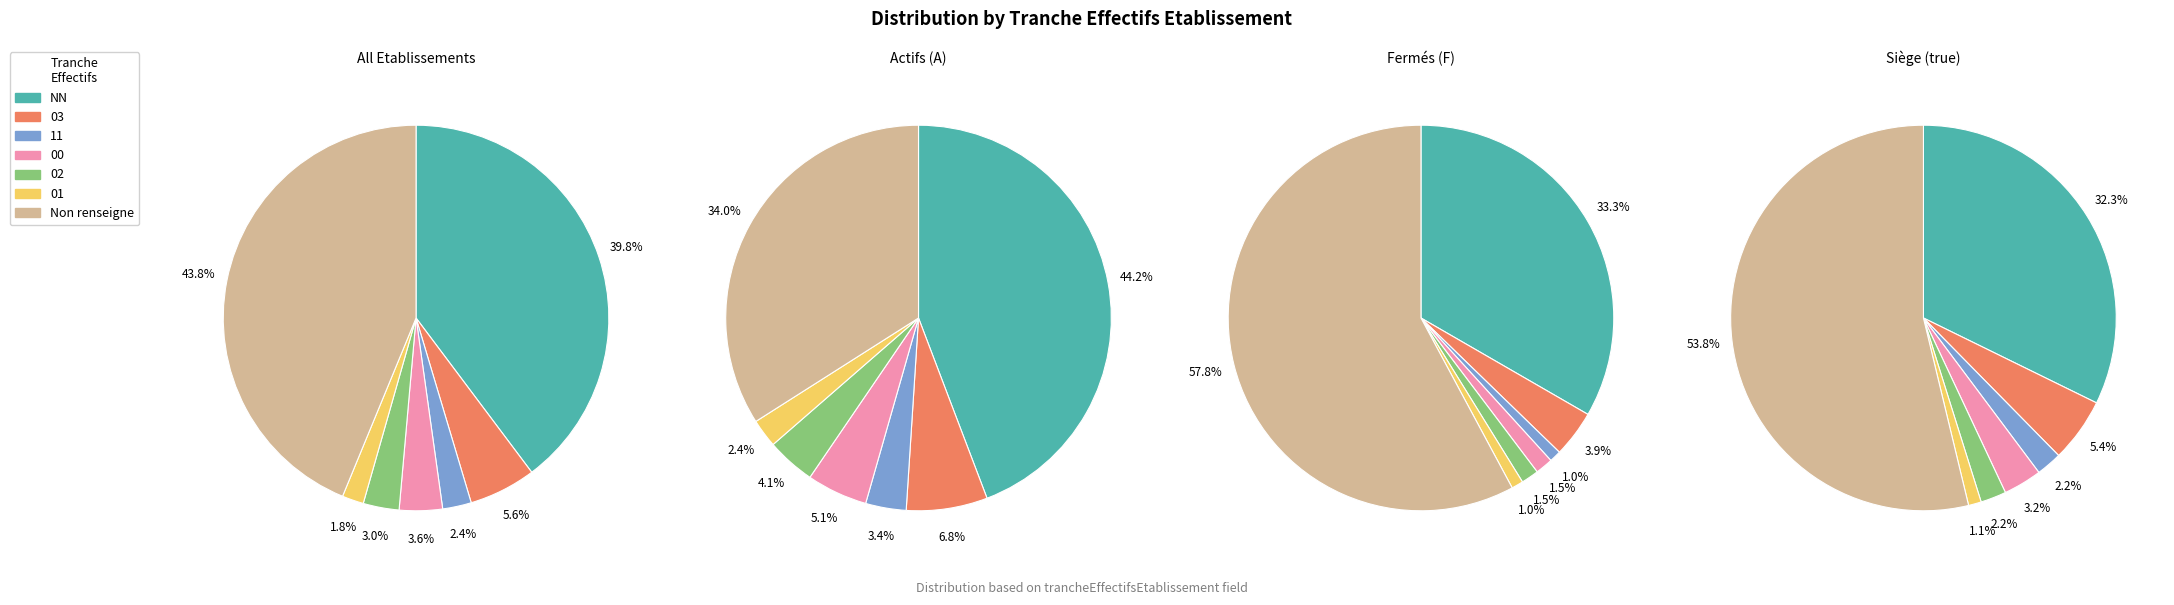

What percentage is the 01 slice, to the nearest percent?

2%